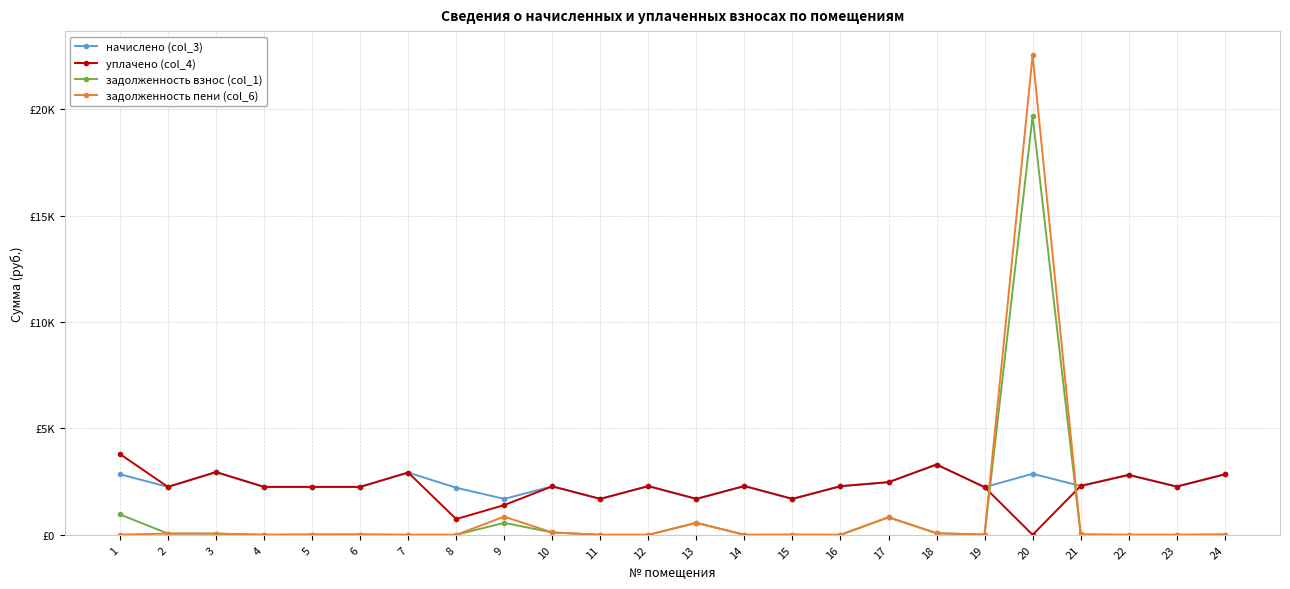

Reading left to right, what are all the values shown in this chart?

начислено (col_3): 1=2846.4	2=2252.8	3=2949.6	4=2252.8	5=2252.8	6=2252.8	7=2927.5	8=2212.2	9=1688.6	10=2278.6	11=1688.6	12=2289.6	13=1688.6	14=2293.3	15=1688.6	16=2285.9	17=2474.0	18=3303.5	19=2241.7	20=2868.5	21=2297.0	22=2816.9	23=2267.5	24=2842.7
уплачено (col_4): 1=3795.2	2=2252.8	3=2949.6	4=2252.8	5=2252.8	6=2252.8	7=2927.5	8=740.1	9=1397.8	10=2278.6	11=1688.6	12=2289.6	13=1688.6	14=2293.3	15=1688.6	16=2285.9	17=2474.0	18=3303.5	19=2241.7	20=0.0	21=2297.0	22=2816.9	23=2267.5	24=2842.7
задолженность взнос (col_1): 1=956.4	2=57.4	3=55.4	4=1.9	5=11.6	6=14.3	7=0.0	8=0.0	9=562.9	10=110.4	11=0.0	12=0.0	13=562.9	14=0.0	15=5.8	16=0.0	17=824.7	18=75.1	19=9.8	20=19684.1	21=16.9	22=0.0	23=0.0	24=13.0
задолженность пени (col_6): 1=7.6	2=57.4	3=55.4	4=1.9	5=11.6	6=14.3	7=0.0	8=0.0	9=853.8	10=110.4	11=0.0	12=0.0	13=562.9	14=0.0	15=5.8	16=0.0	17=824.7	18=75.1	19=9.8	20=22552.6	21=16.9	22=0.0	23=0.0	24=13.0